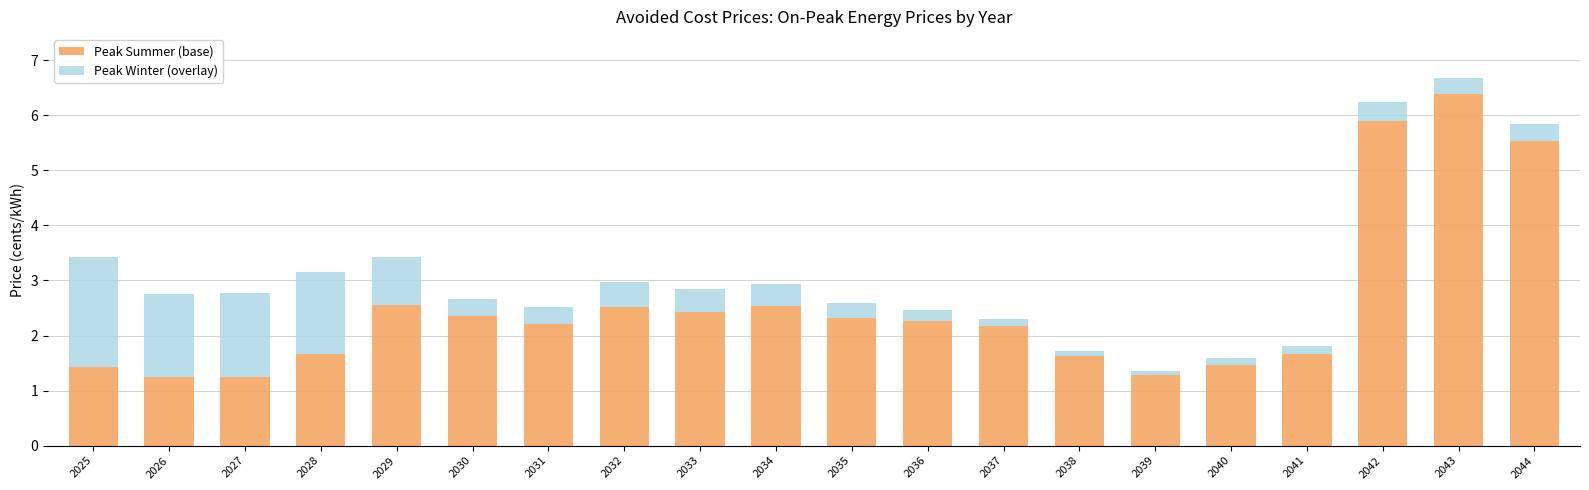

What is the average value of the Peak Summer (base) series?

2.5